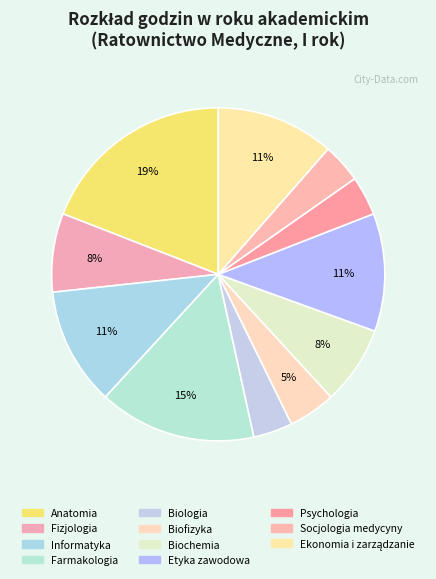

How many segments does this pie chart have?

11